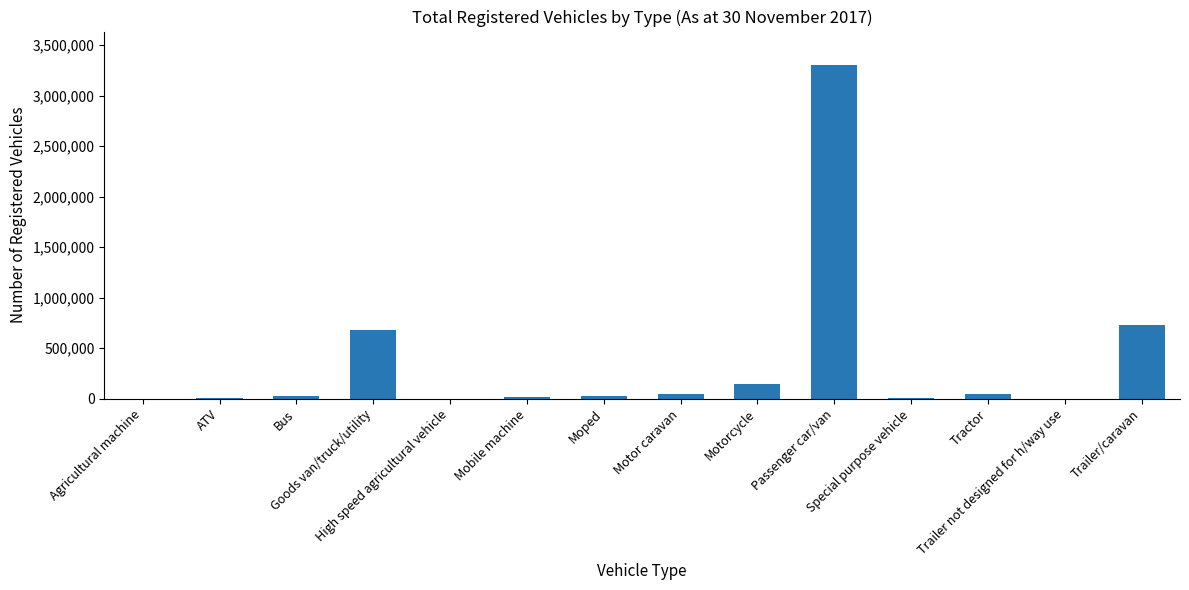

What is the greatest value displayed?

3302610